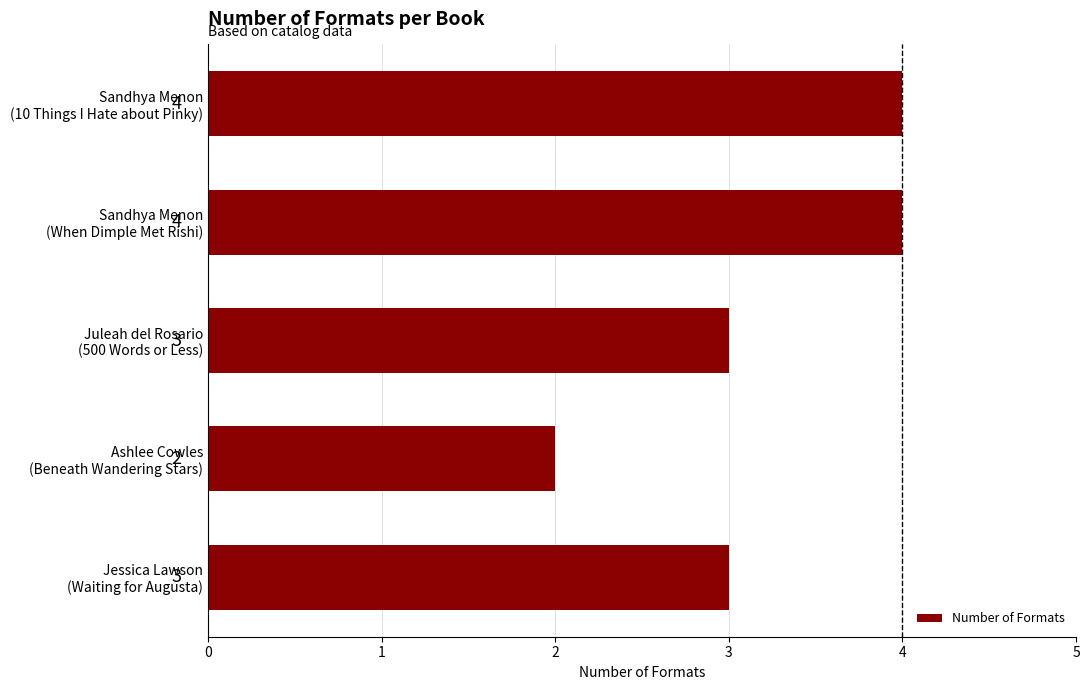

How many values are between 3 and 4?

4